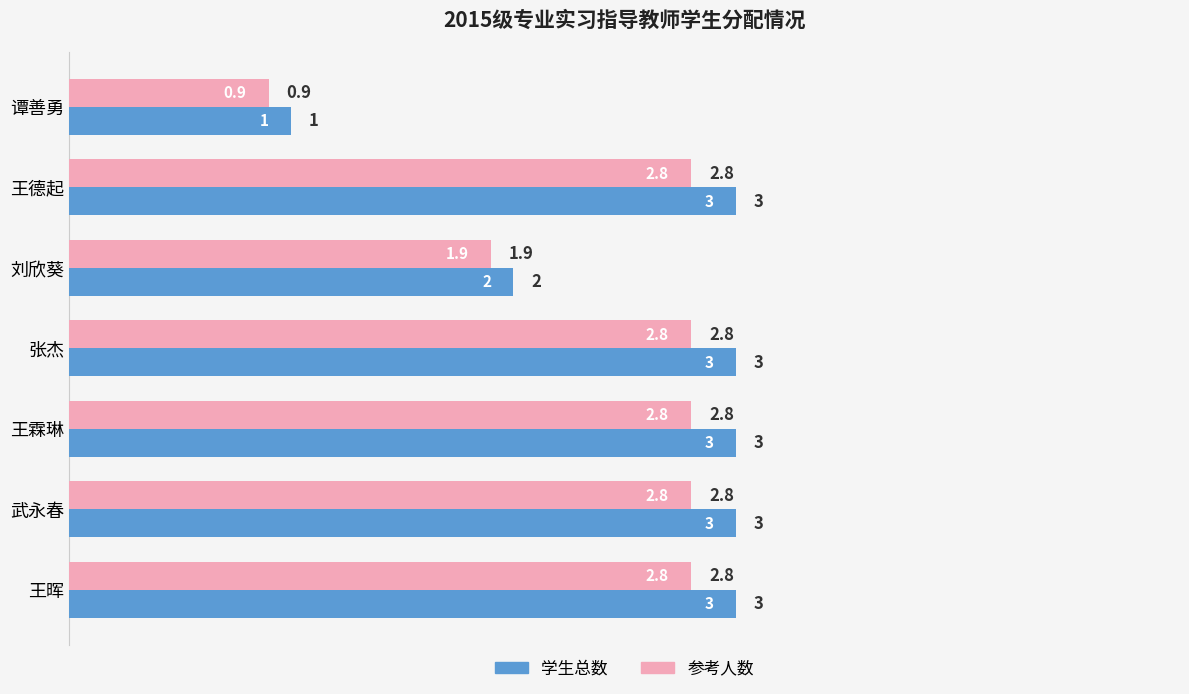

Which series has the largest range (max minus min)?

学生总数